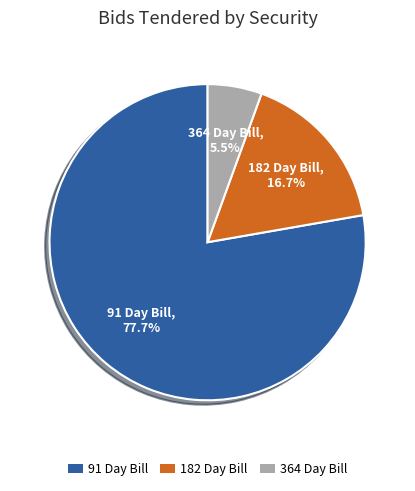

How many slices are in this pie chart?

3